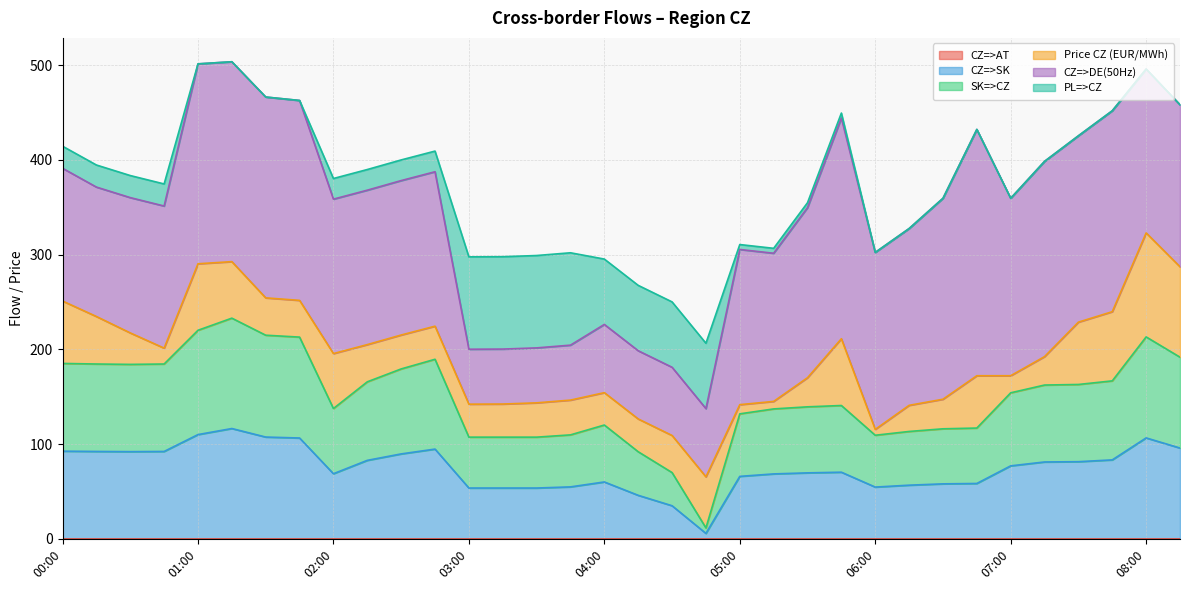

Reading left to right, what are all the values shown in this chart?

CZ=>AT: 00:00=0.0	00:15=0.0	00:30=0.0	00:45=0.0	01:00=0.0	01:15=0.0	01:30=0.0	01:45=0.0	02:00=0.0	02:15=0.0	02:30=0.0	02:45=0.0	03:00=0.0	03:15=0.0	03:30=0.0	03:45=0.0	04:00=0.0	04:15=0.0	04:30=0.0	04:45=0.0	05:00=0.0	05:15=0.0	05:30=0.0	05:45=0.0	06:00=0.0	06:15=0.0	06:30=0.0	06:45=0.0	07:00=0.0	07:15=0.0	07:30=0.0	07:45=0.0	08:00=0.0	08:15=0.0
CZ=>SK: 00:00=92.6	00:15=92.3	00:30=92.1	00:45=92.3	01:00=110.1	01:15=116.5	01:30=107.5	01:45=106.5	02:00=68.8	02:15=82.9	02:30=89.7	02:45=94.8	03:00=53.7	03:15=53.7	03:30=53.7	03:45=54.9	04:00=60.1	04:15=46.0	04:30=35.0	04:45=5.8	05:00=66.0	05:15=68.6	05:30=69.7	05:45=70.4	06:00=54.7	06:15=56.7	06:30=58.1	06:45=58.5	07:00=77.1	07:15=81.2	07:30=81.5	07:45=83.4	08:00=106.6	08:15=95.9
SK=>CZ: 00:00=92.6	00:15=92.3	00:30=92.1	00:45=92.3	01:00=110.1	01:15=116.5	01:30=107.5	01:45=106.5	02:00=68.8	02:15=82.9	02:30=89.7	02:45=94.8	03:00=53.7	03:15=53.7	03:30=53.7	03:45=54.9	04:00=60.1	04:15=46.0	04:30=35.0	04:45=5.8	05:00=66.0	05:15=68.6	05:30=69.7	05:45=70.4	06:00=54.7	06:15=56.7	06:30=58.1	06:45=58.5	07:00=77.1	07:15=81.2	07:30=81.5	07:45=83.4	08:00=106.6	08:15=95.9
Price CZ (EUR/MWh): 00:00=65.9	00:15=50.1	00:30=33.2	00:45=16.8	01:00=70.2	01:15=59.6	01:30=39.4	01:45=38.8	02:00=58.0	02:15=39.3	02:30=35.8	02:45=34.9	03:00=34.8	03:15=35.0	03:30=36.2	03:45=36.7	04:00=34.2	04:15=34.6	04:30=39.2	04:45=53.9	05:00=9.7	05:15=7.9	05:30=30.7	05:45=70.5	06:00=6.2	06:15=27.6	06:30=31.2	06:45=55.2	07:00=18.0	07:15=30.0	07:30=65.8	07:45=73.0	08:00=109.8	08:15=95.5
CZ=>DE(50Hz): 00:00=140.1	00:15=136.6	00:30=142.8	00:45=150.0	01:00=211.0	01:15=211.0	01:30=212.0	01:45=211.0	02:00=163.0	02:15=163.0	02:30=163.0	02:45=163.0	03:00=58.0	03:15=58.0	03:30=58.0	03:45=58.0	04:00=72.0	04:15=72.0	04:30=72.0	04:45=72.0	05:00=163.8	05:15=156.4	05:30=179.5	05:45=233.0	06:00=186.8	06:15=186.6	06:30=212.1	06:45=260.0	07:00=187.3	07:15=206.1	07:30=196.7	07:45=212.1	08:00=173.0	08:15=171.0
PL=>CZ: 00:00=23.3	00:15=23.3	00:30=23.3	00:45=23.3	01:00=0.0	01:15=0.0	01:30=0.0	01:45=0.0	02:00=21.8	02:15=21.8	02:30=21.8	02:45=21.8	03:00=97.5	03:15=97.5	03:30=97.5	03:45=97.5	04:00=69.0	04:15=69.0	04:30=69.0	04:45=69.0	05:00=5.2	05:15=5.2	05:30=5.2	05:45=5.2	06:00=0.0	06:15=0.0	06:30=0.0	06:45=0.0	07:00=0.0	07:15=0.0	07:30=0.0	07:45=0.0	08:00=0.0	08:15=0.0